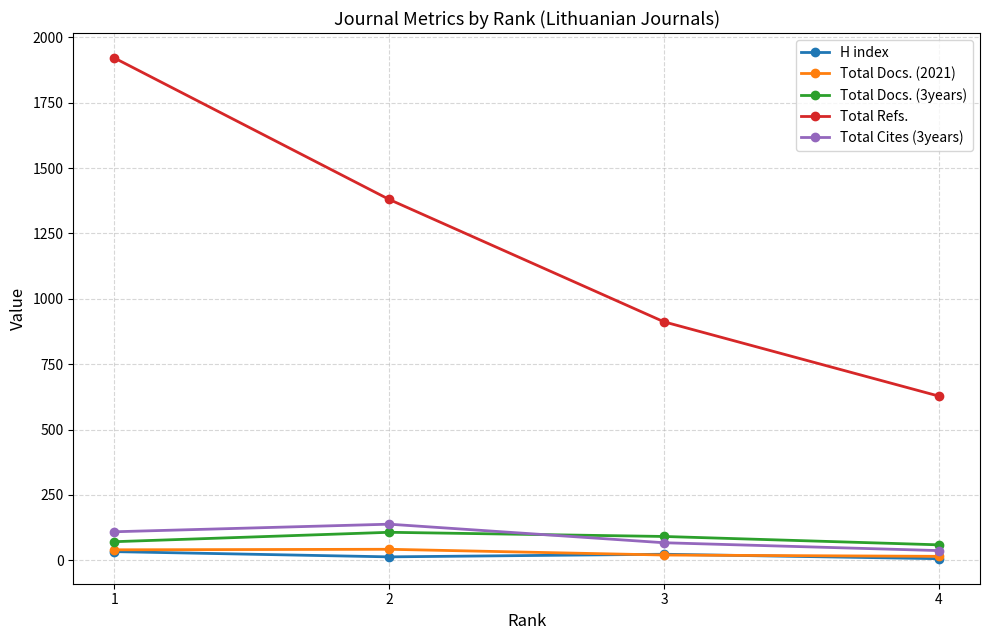

What is the value of the Total Docs. (3years) point at the 1st from the left?

71